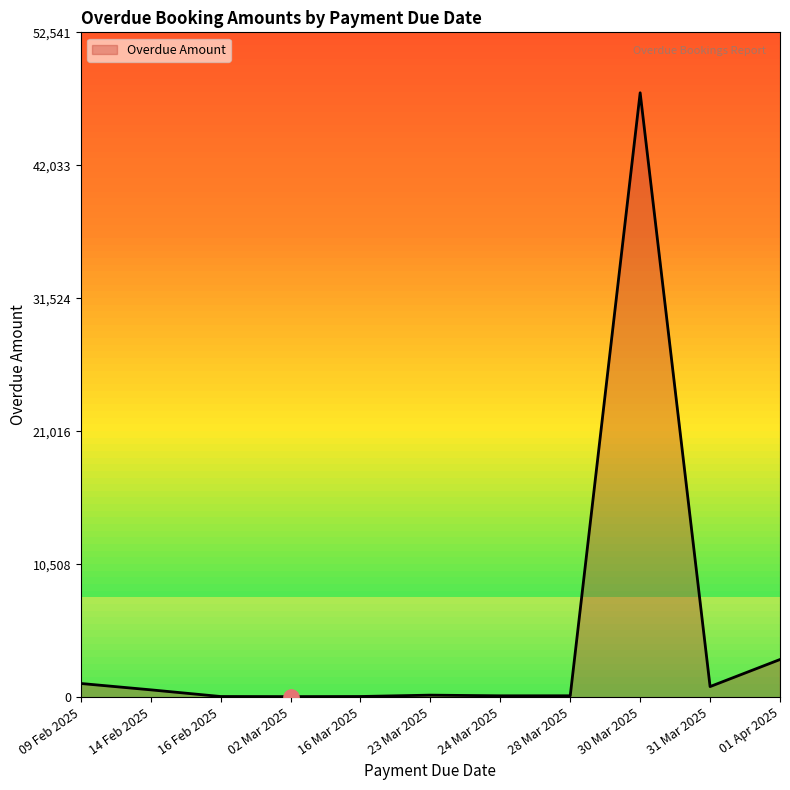

What is the ratio of the value at 31 Mar 2025 to the value at 24 Mar 2025?

7.6